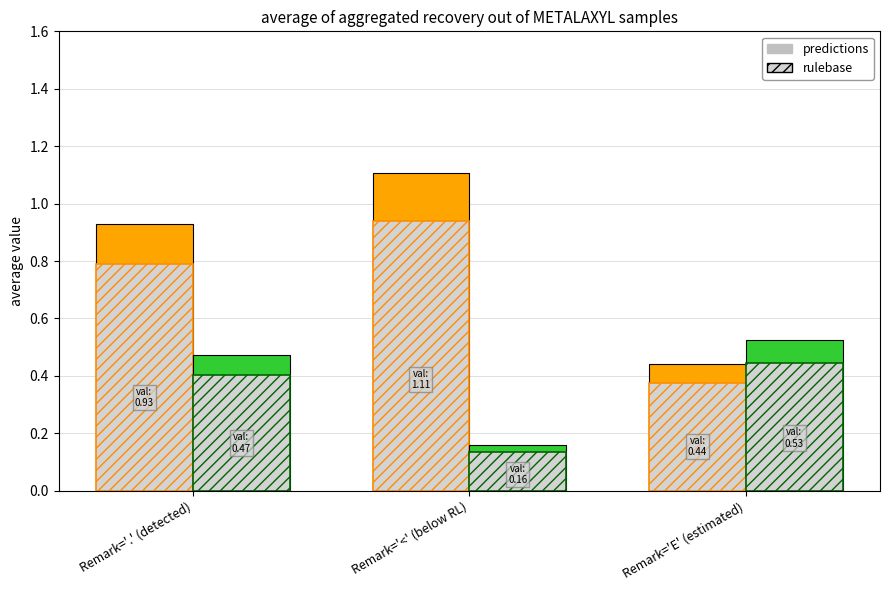

Is it true that Mean cens_val (rulebase) equals 0.6 at Remark='E' (estimated)?

False